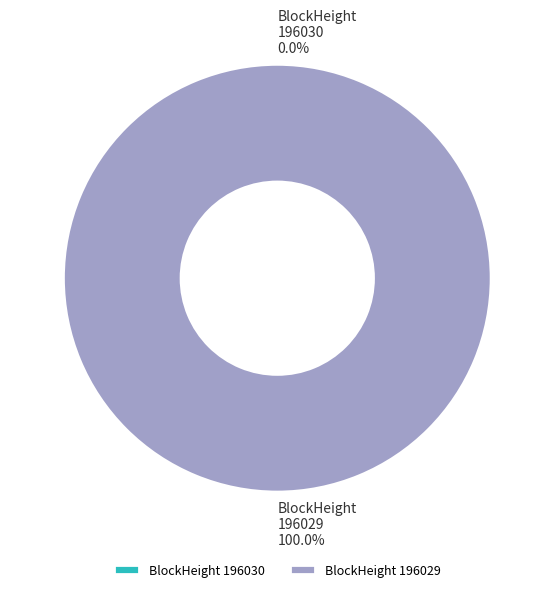

Which category accounts for the majority?

196029